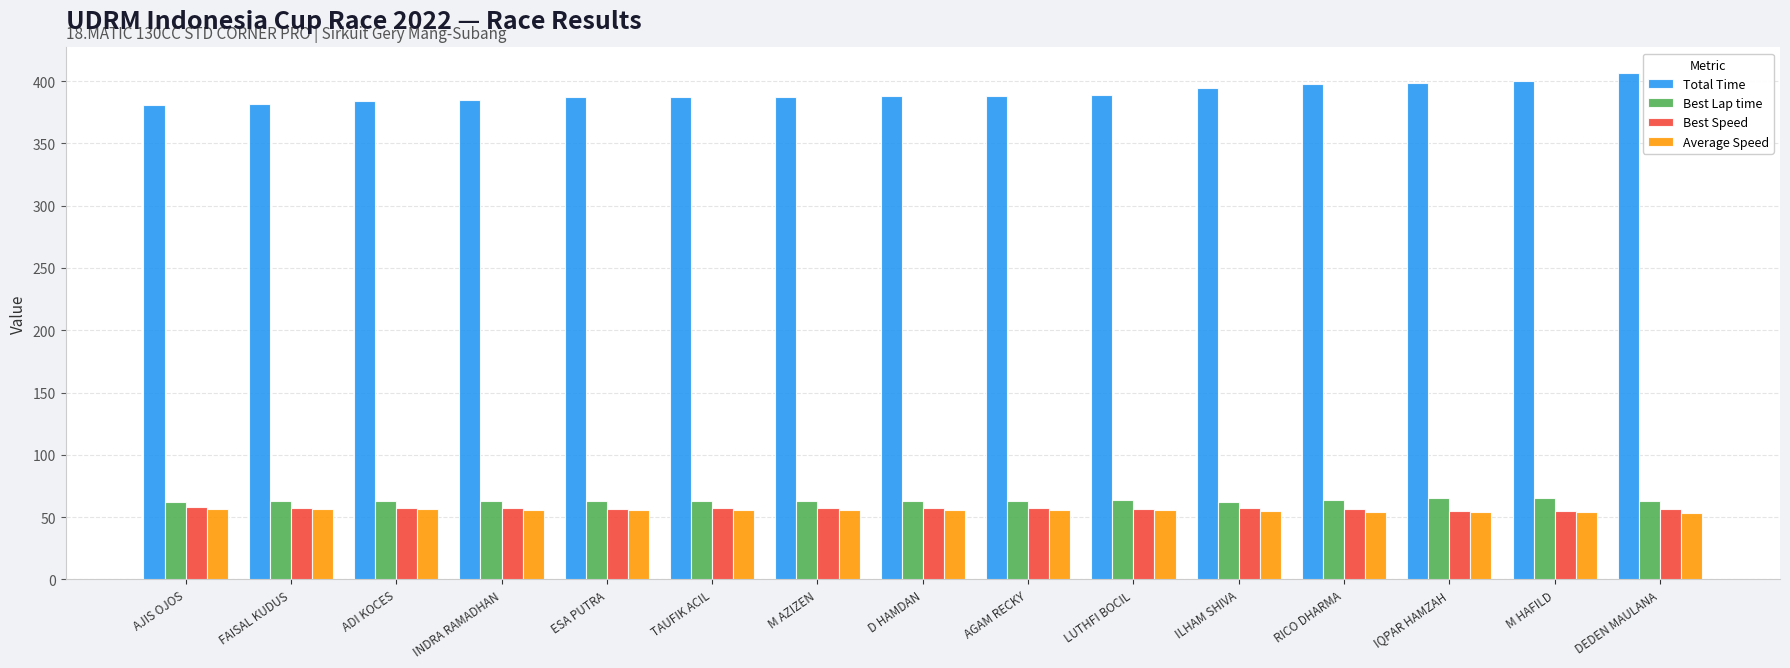

What is the minimum value shown in the chart?

53.1